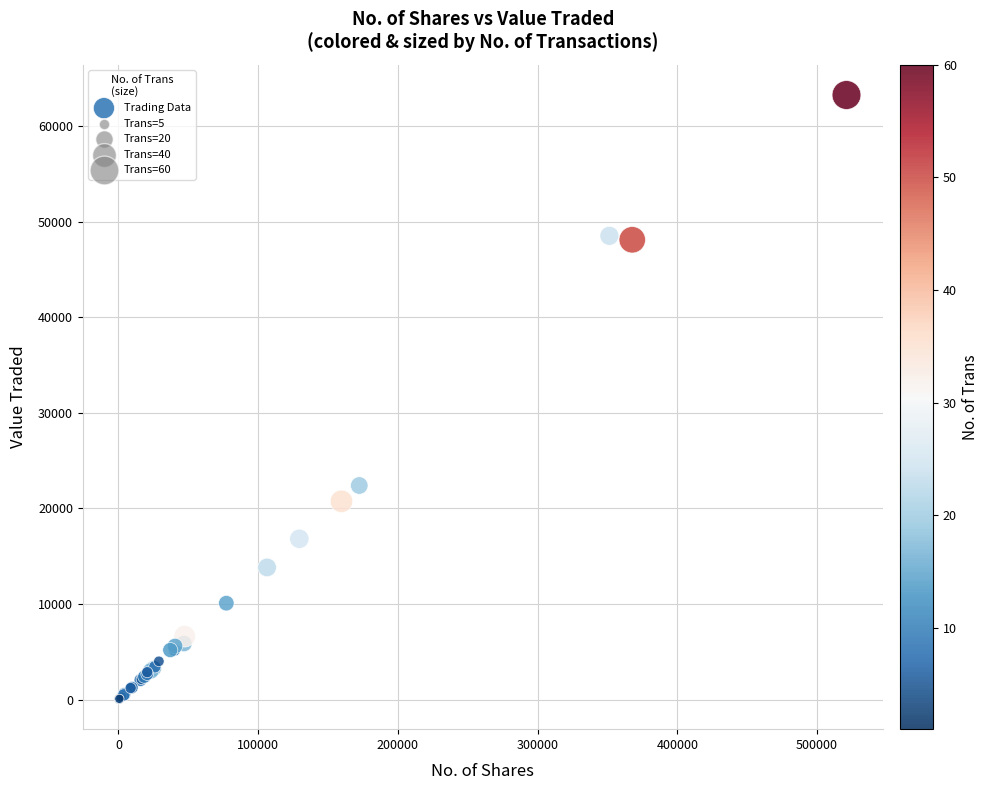

What Y value in the scatter plot is closest to 31666?

22405